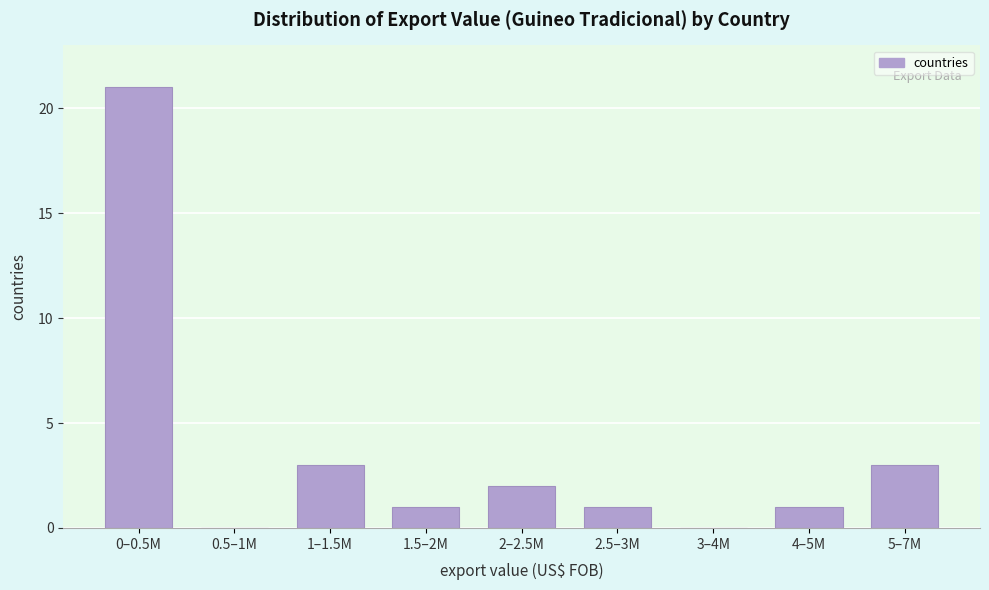

Reading left to right, list all the values displayed in this chart.

0–0.5M=21	0.5–1M=0	1–1.5M=3	1.5–2M=1	2–2.5M=2	2.5–3M=1	3–4M=0	4–5M=1	5–7M=3